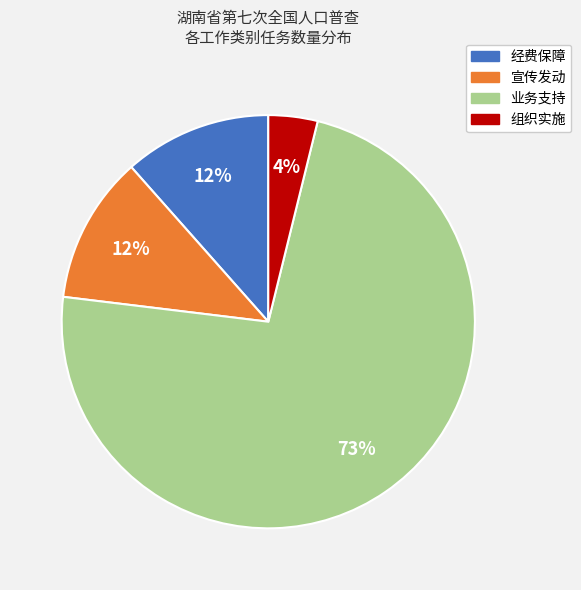

To the nearest percent, what percentage of the pie is 经费保障?

12%